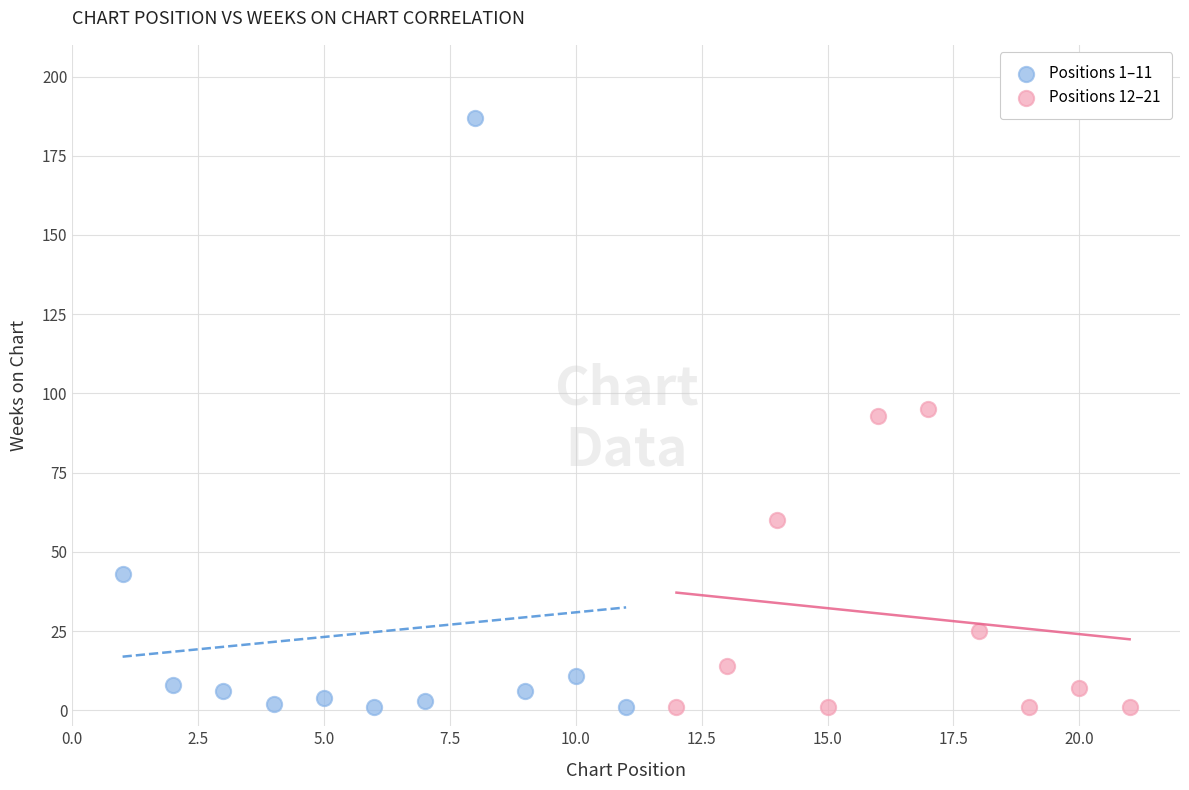

What are all the series names shown in the legend?

Positions 1–11, Positions 12–21